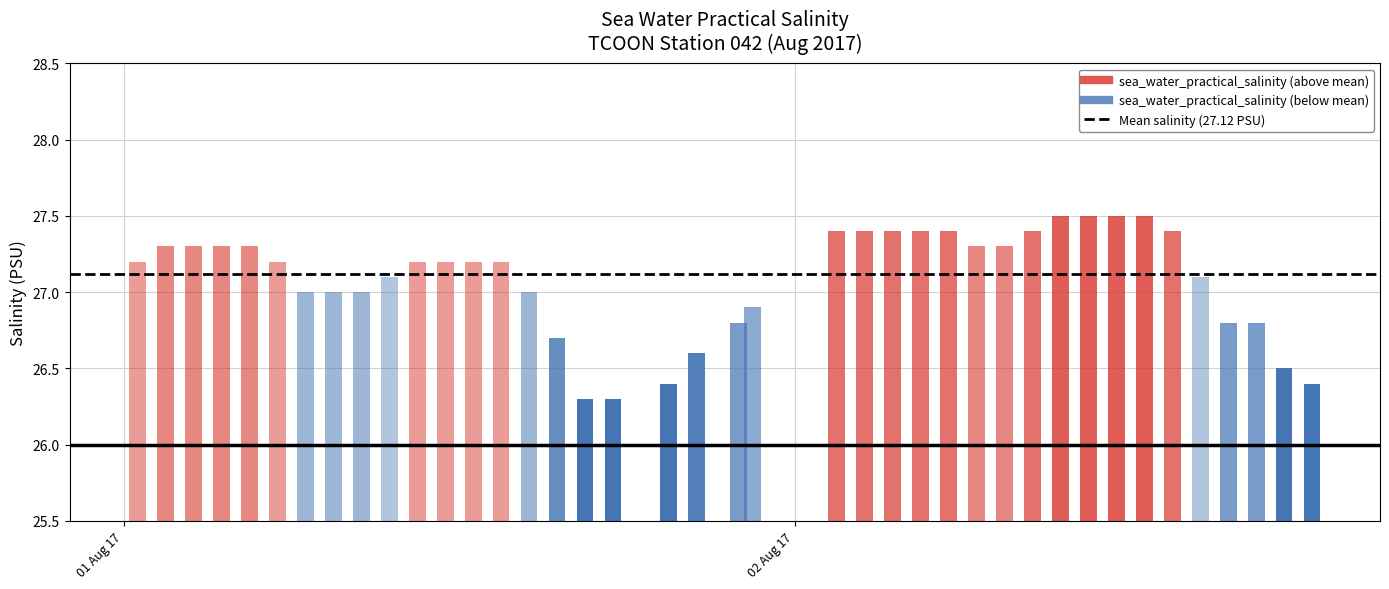

List the labels in order of value, smallest first.

2017-08-01T16:30:00Z, 2017-08-01T17:30:00Z, 2017-08-01T19:30:00Z, 2017-08-02T18:30:00Z, 2017-08-02T17:30:00Z, 2017-08-01T20:30:00Z, 2017-08-01T15:30:00Z, 2017-08-01T22:00:00Z, 2017-08-02T15:30:00Z, 2017-08-02T16:30:00Z, 2017-08-01T22:30:00Z, 2017-08-01T06:30:00Z, 2017-08-01T07:30:00Z, 2017-08-01T08:30:00Z, 2017-08-01T14:30:00Z, 2017-08-01T09:30:00Z, 2017-08-02T14:30:00Z, 2017-08-01T00:30:00Z, 2017-08-01T05:30:00Z, 2017-08-01T10:30:00Z, 2017-08-01T11:30:00Z, 2017-08-01T12:30:00Z, 2017-08-01T13:30:00Z, 2017-08-01T01:30:00Z, 2017-08-01T02:30:00Z, 2017-08-01T03:30:00Z, 2017-08-01T04:30:00Z, 2017-08-02T06:30:00Z, 2017-08-02T07:30:00Z, 2017-08-02T01:30:00Z, 2017-08-02T02:30:00Z, 2017-08-02T03:30:00Z, 2017-08-02T04:30:00Z, 2017-08-02T05:30:00Z, 2017-08-02T08:30:00Z, 2017-08-02T13:30:00Z, 2017-08-02T09:30:00Z, 2017-08-02T10:30:00Z, 2017-08-02T11:30:00Z, 2017-08-02T12:30:00Z